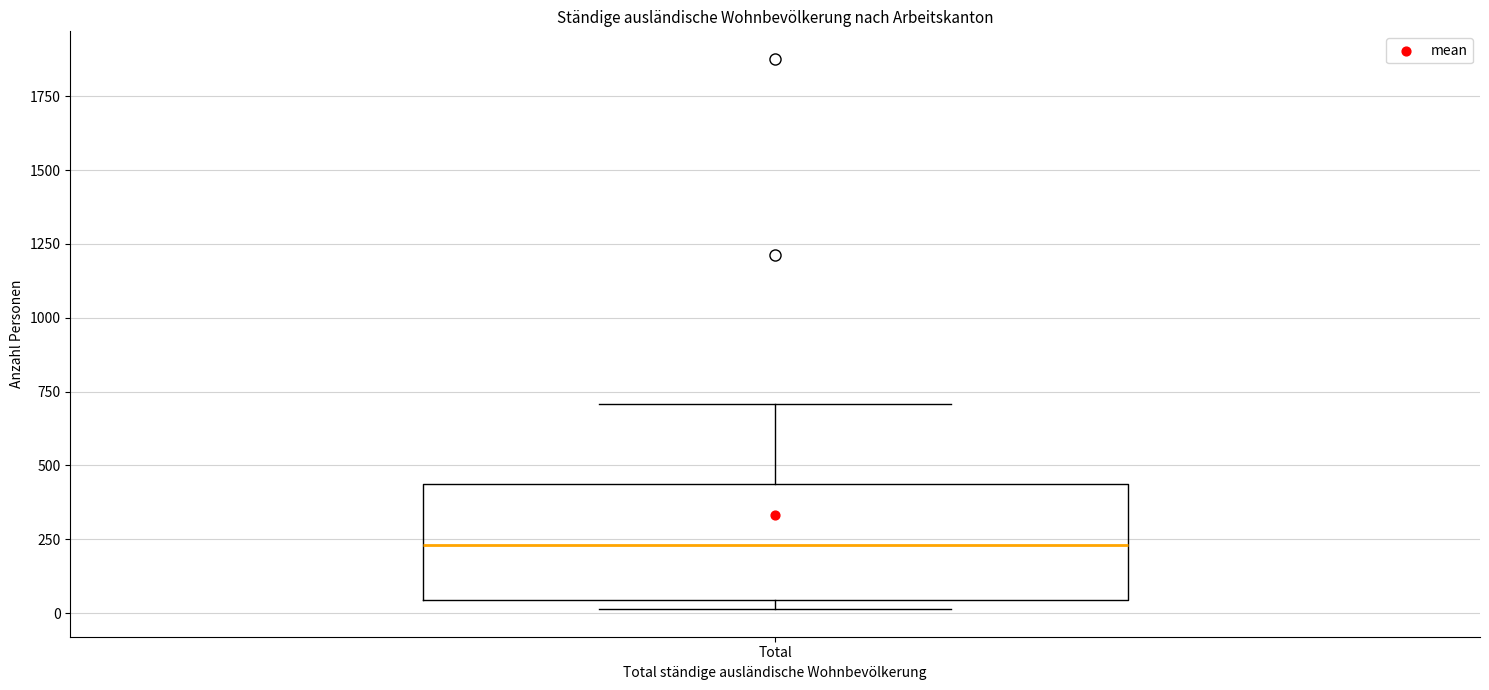

Read this box plot against the y-axis: the position of the median line, the range covered by the box, and the ends of both whiskers. The values are not printed on the chart, so give them approximately, as read against the axis.

median 250, box 50 to 450, whiskers 0 to 700